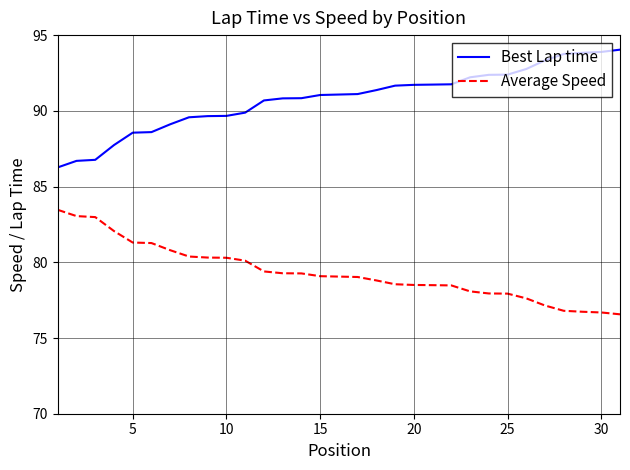

Which series has the largest total across all categories?

Best Lap time